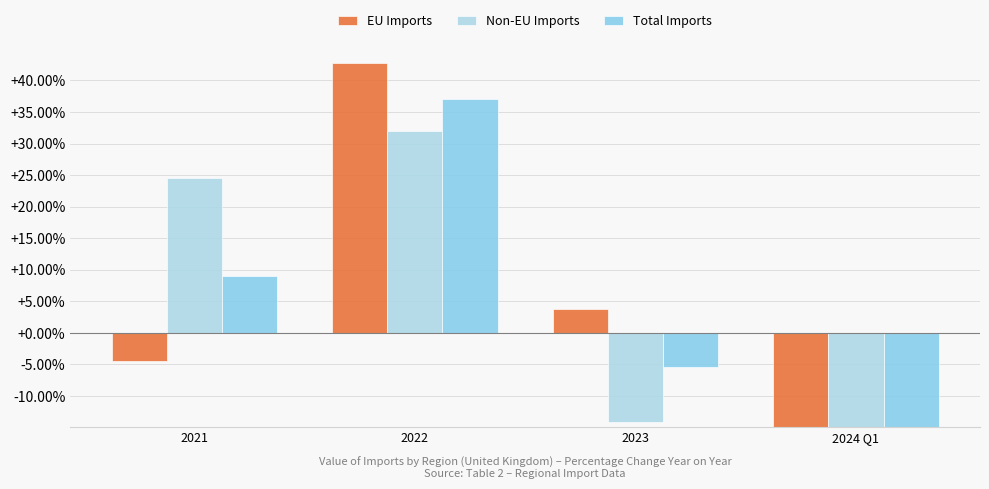

Which category has the highest value across all series?

2022